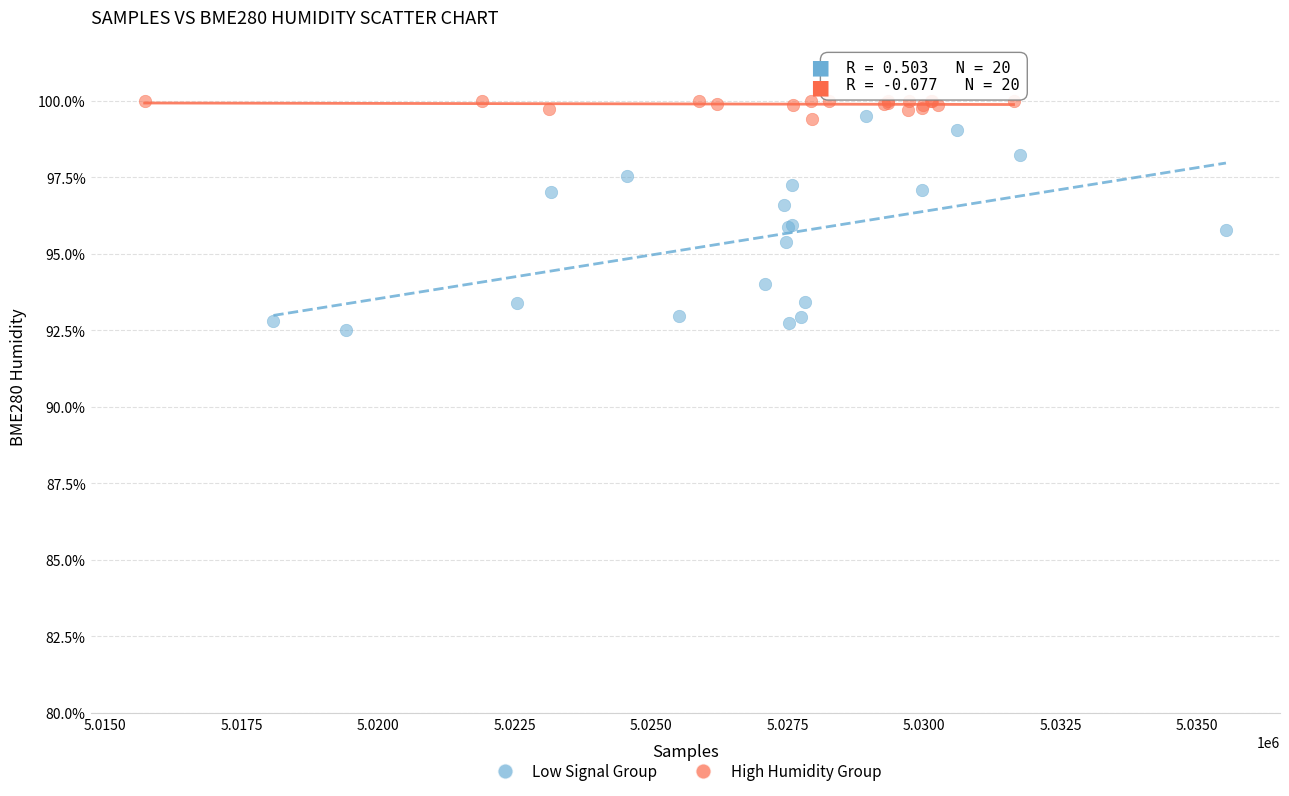

Which series contains the lowest Y value?

Low Signal Group